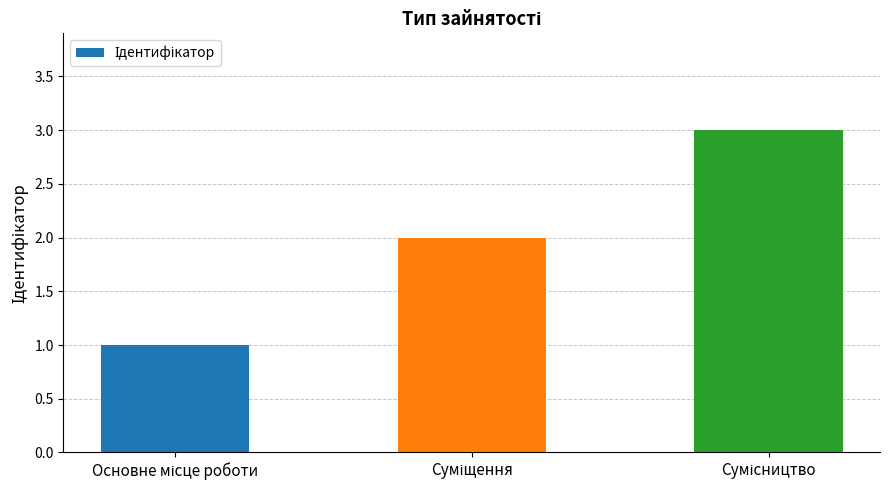

What is the greatest value displayed?

3